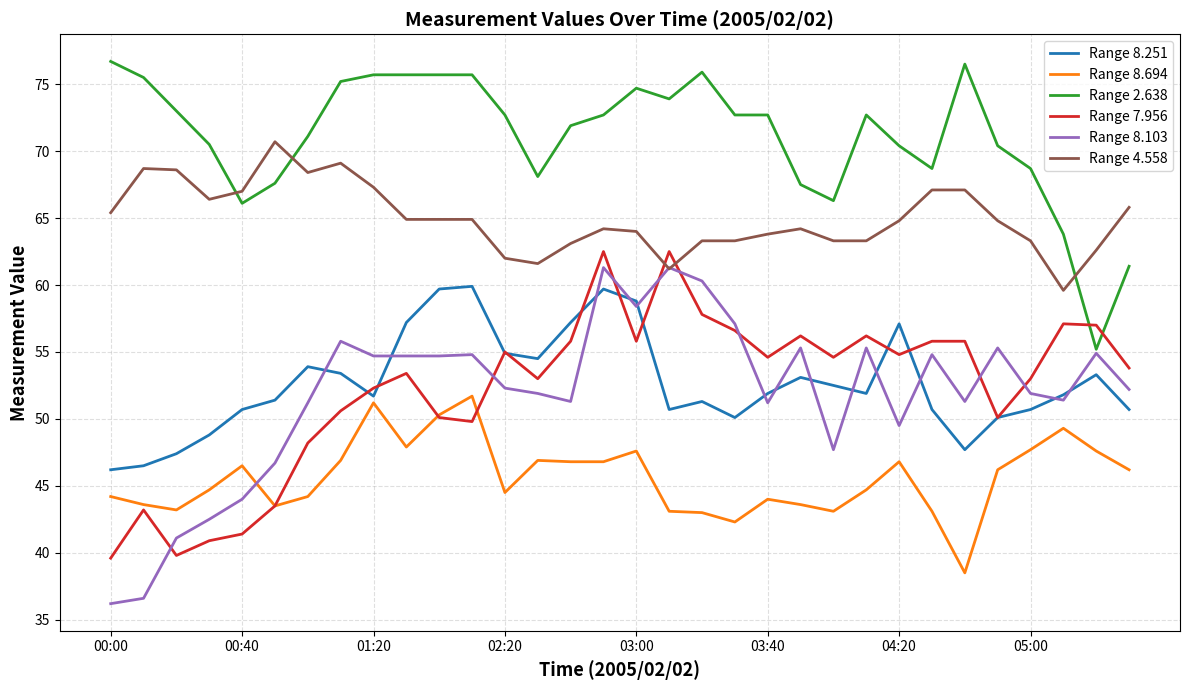

True or false: Range 2.638 has more than 2 interior local peaks.

True